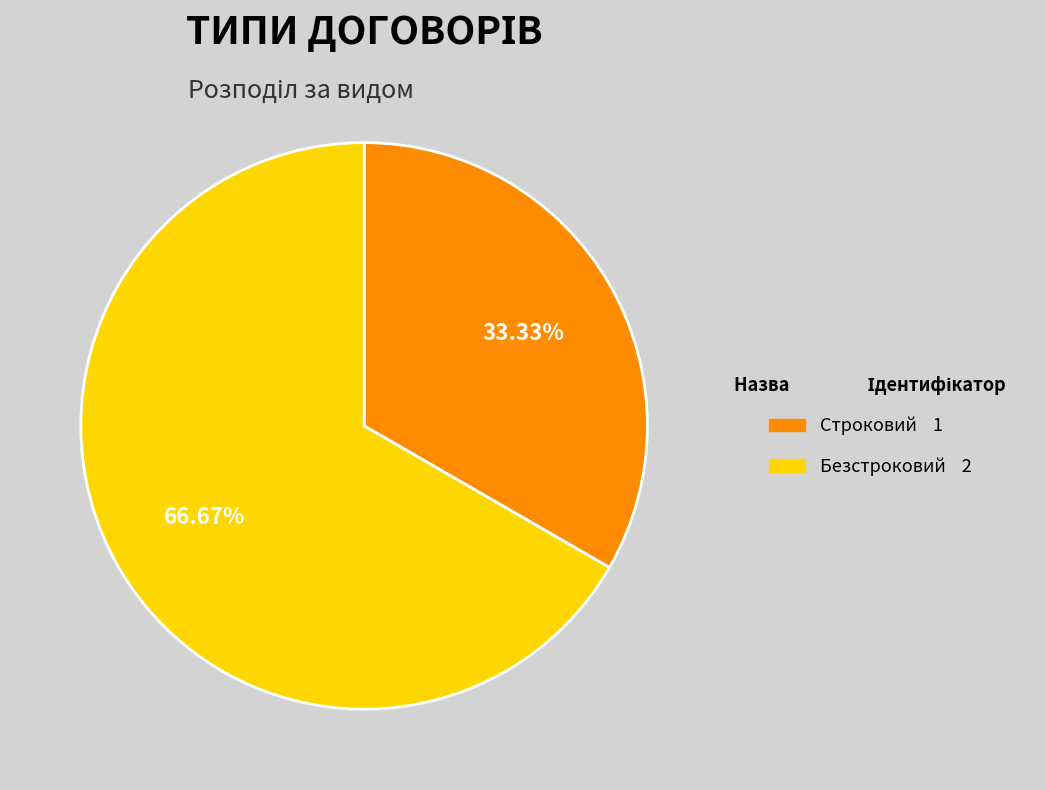

Which slice is the largest?

Безстроковий